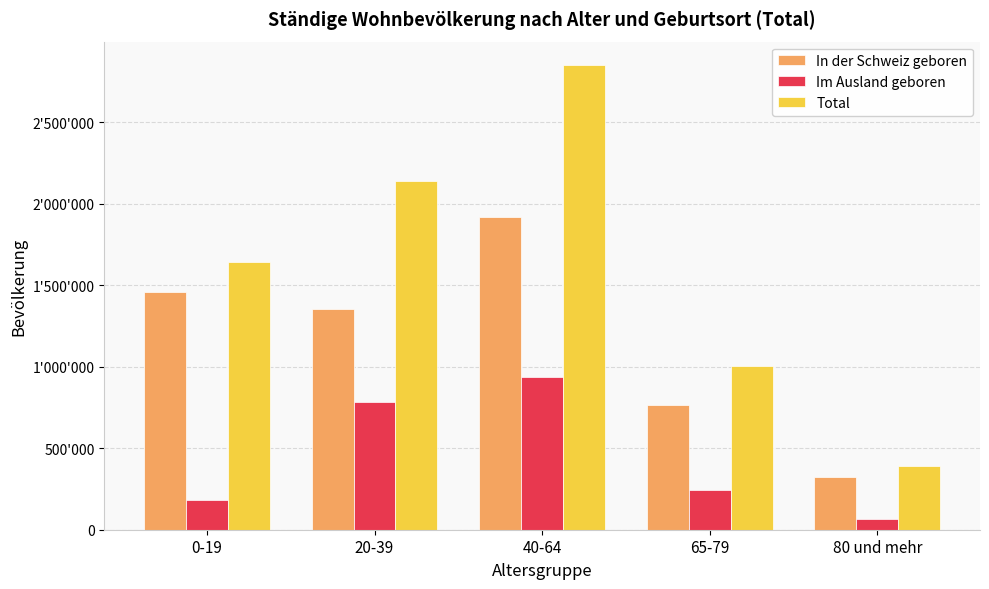

What is the value of the Total bar at the 1st from the left?

1643307